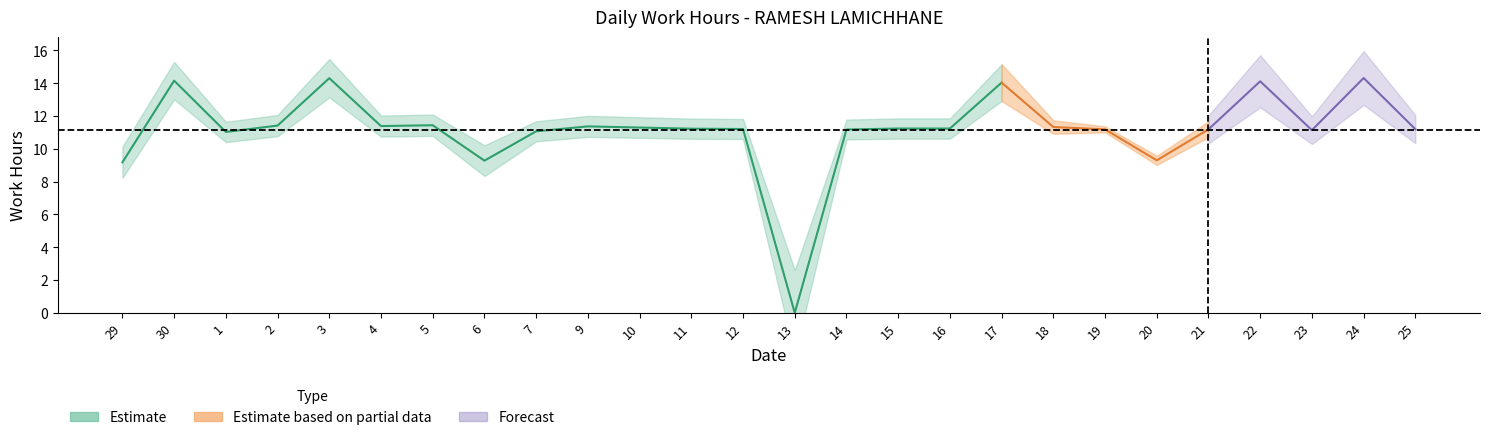

What is the difference between the maximum and minimum values?

14.3